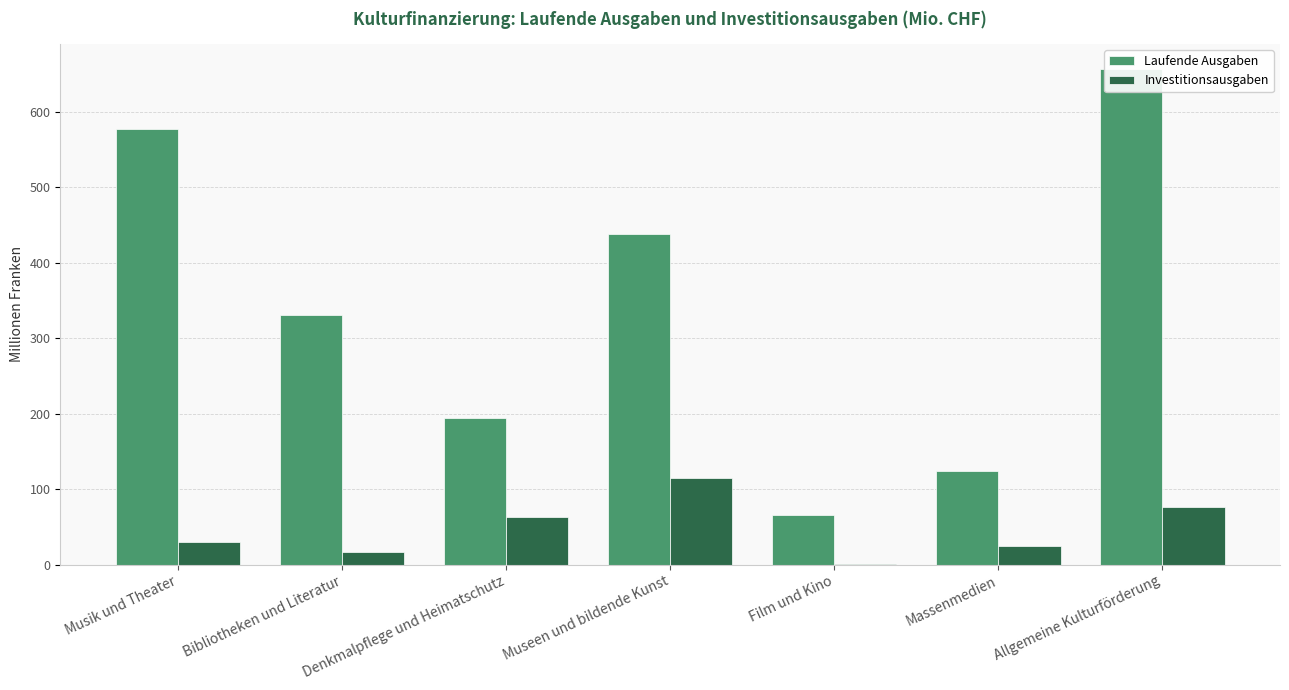

What is the difference between the Investitionsausgaben values at Musik und Theater and Allgemeine Kulturförderung?

46.8